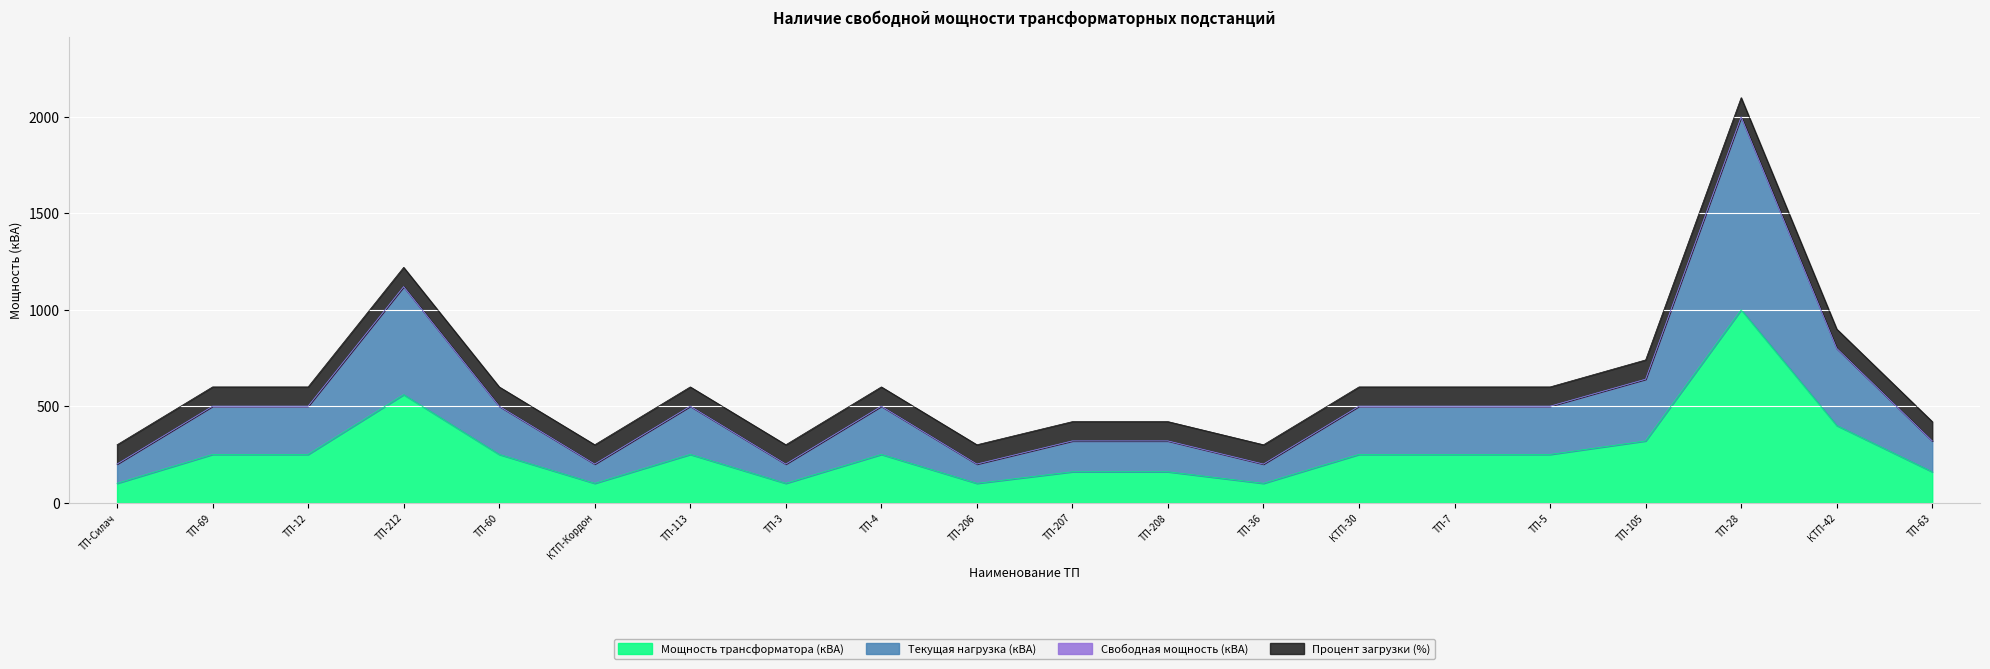

At which label is Мощность трансформатора (кВА) closest to 550?

ТП-212